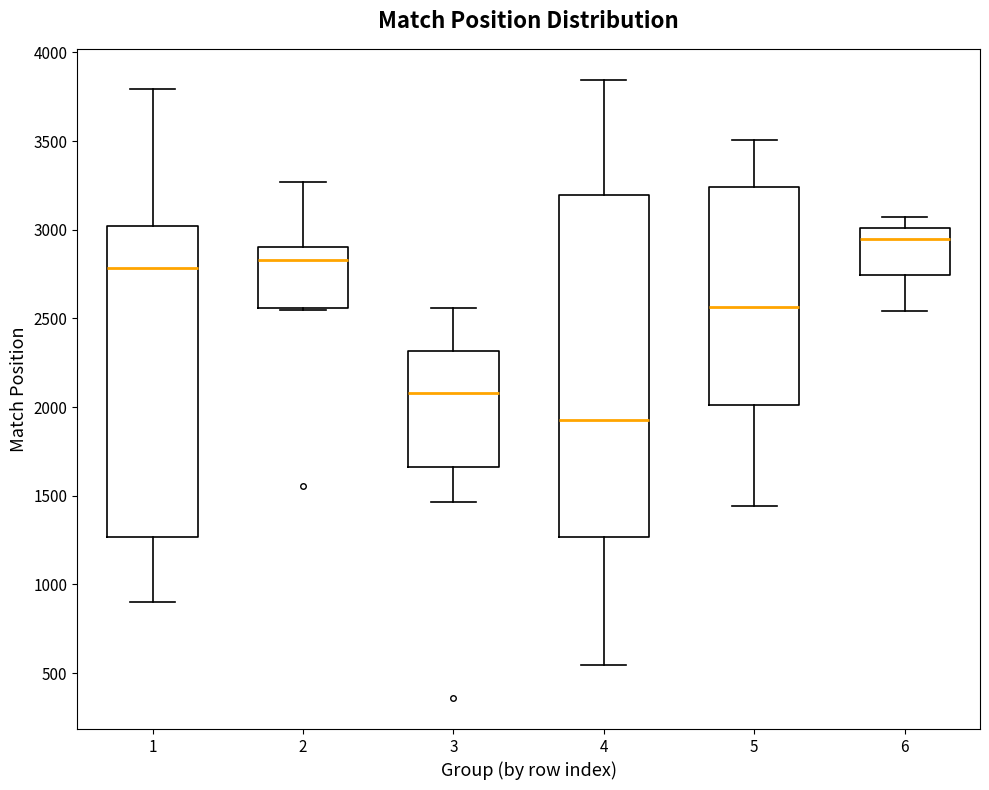

Reading left to right, transcribe this box plot: for each box, give where its median line is, the range the box spans, and where its two whiskers end, as read against the y-axis. The values are not printed on the chart, so give them approximately, as read against the axis.

1: median 2800, box 1250 to 3000, whiskers 900 to 3800
2: median 2850, box 2550 to 2900, whiskers 2550 (just below the box's lower edge) to 3250
3: median 2100, box 1650 to 2300, whiskers 1450 to 2550
4: median 1950, box 1250 to 3200, whiskers 550 to 3850
5: median 2550, box 2000 to 3250, whiskers 1450 to 3500
6: median 2950, box 2750 to 3000, whiskers 2550 to 3050